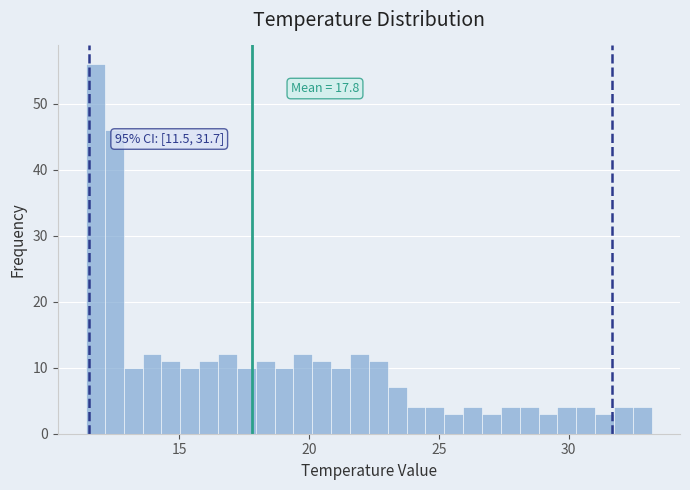

Around what value on the x-axis is the tallest bar? Give the approximate position of its centre, as read against the axis.

12.0